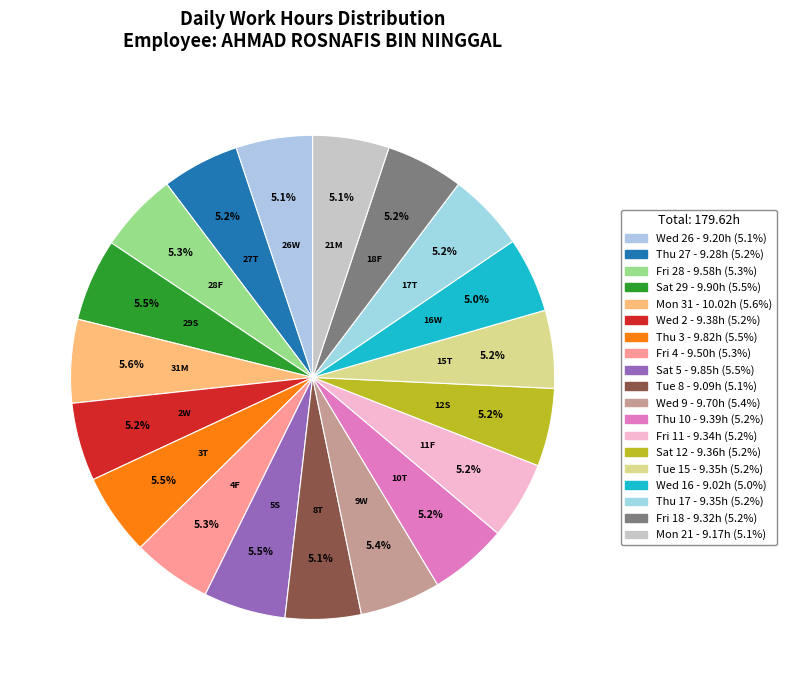

How many slices are in this pie chart?

19